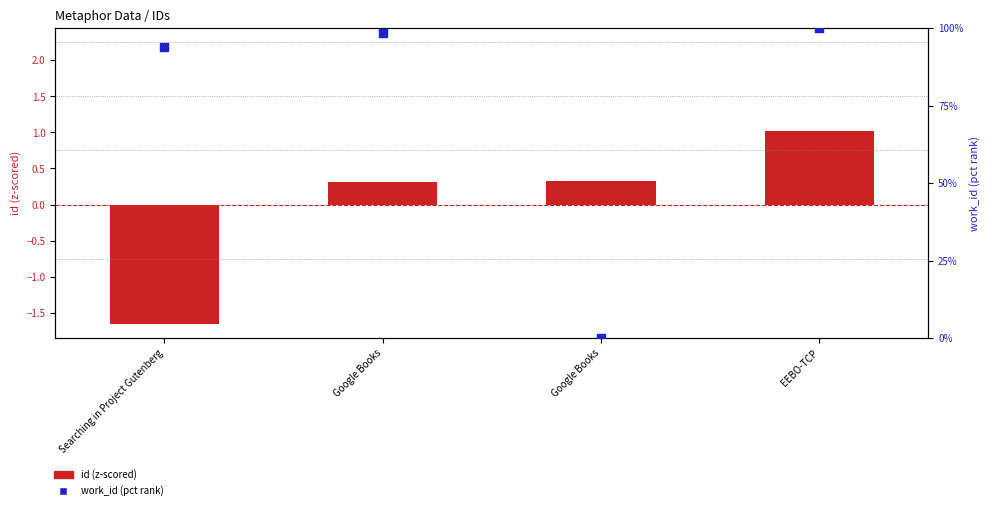

What are all the series names shown in the legend?

id (z-scored), work_id (pct rank)